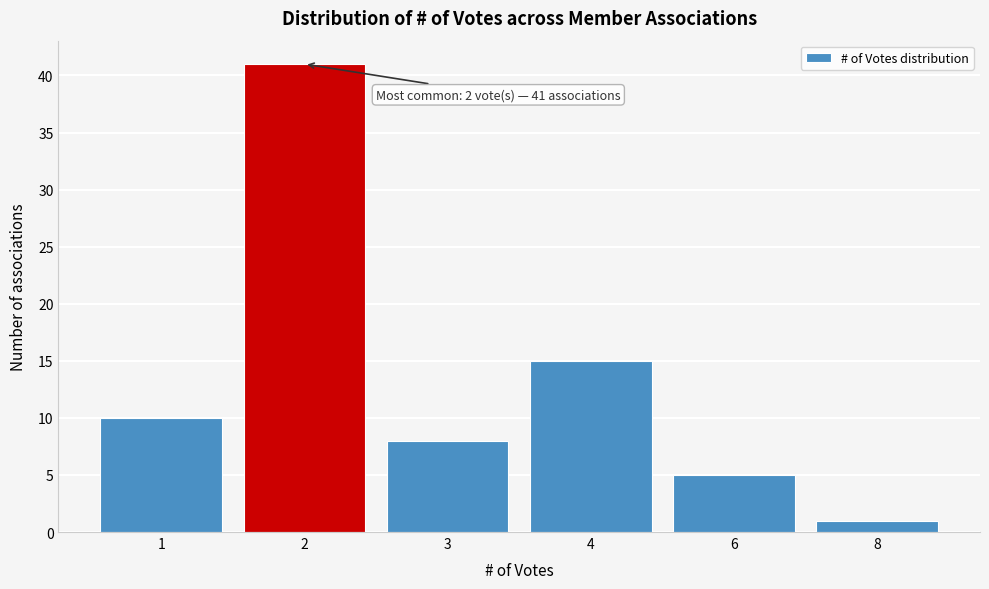

Reading left to right, what are all the values shown in this chart?

10	41	8	15	5	1